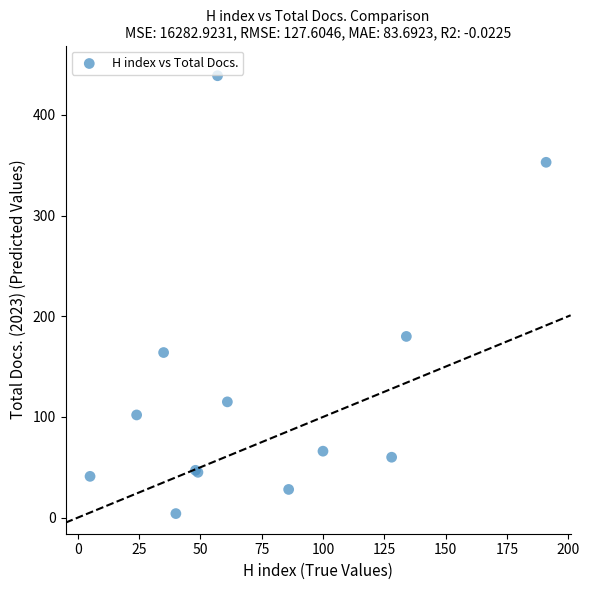

What Y value in the scatter plot is closest to 221?

180